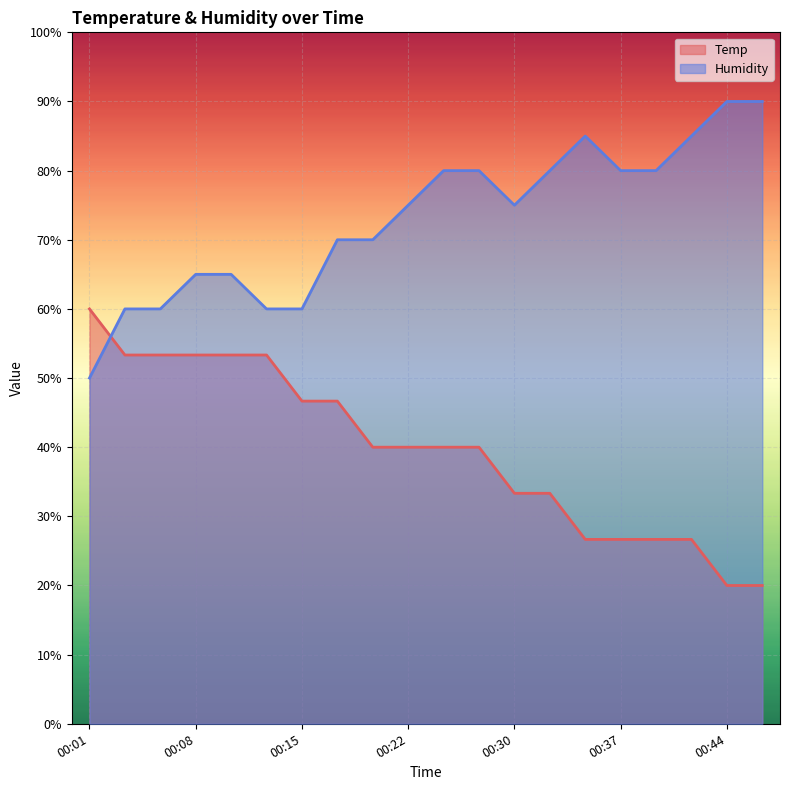

How many lines are shown in the chart?

2